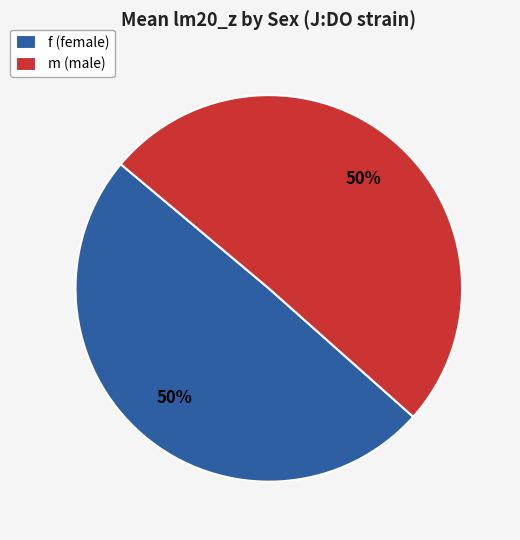

How many segments does this pie chart have?

2